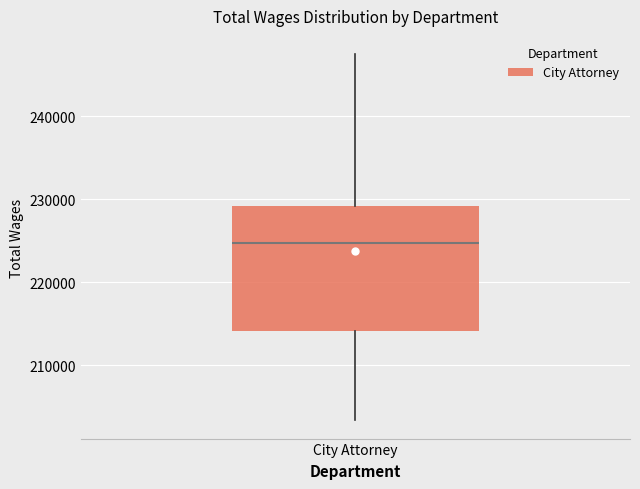

Where does the upper whisker of the box for City Attorney end on the y-axis? The values are not printed on the chart, so give them approximately, as read against the axis.

248000